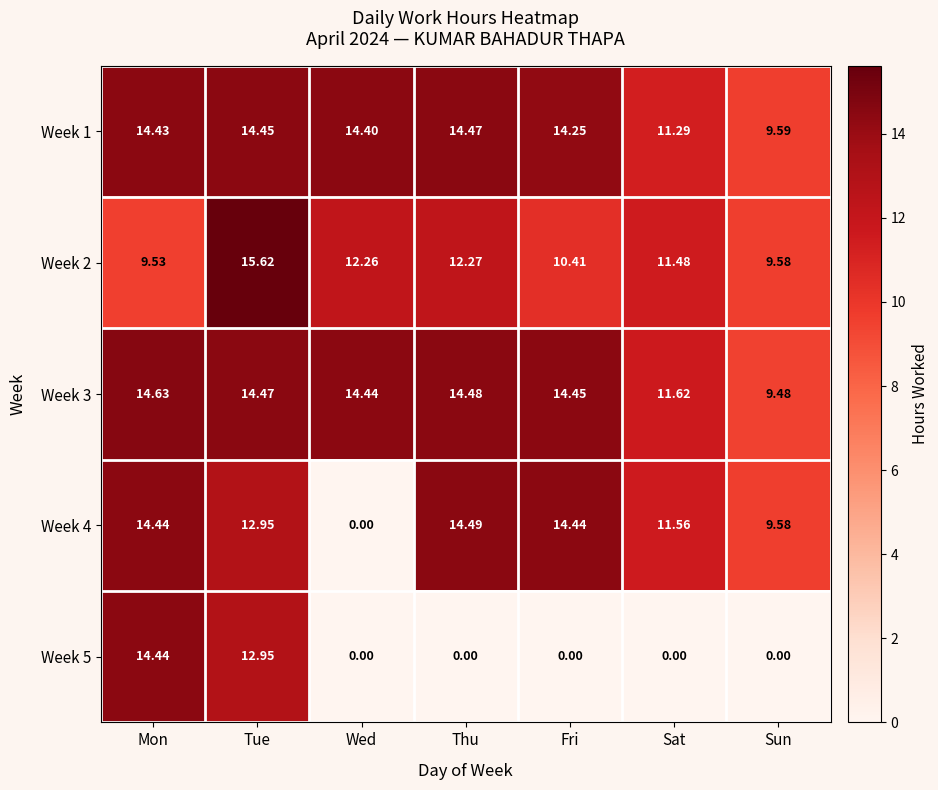

At which label does Week 1 reach its peak?

Thu